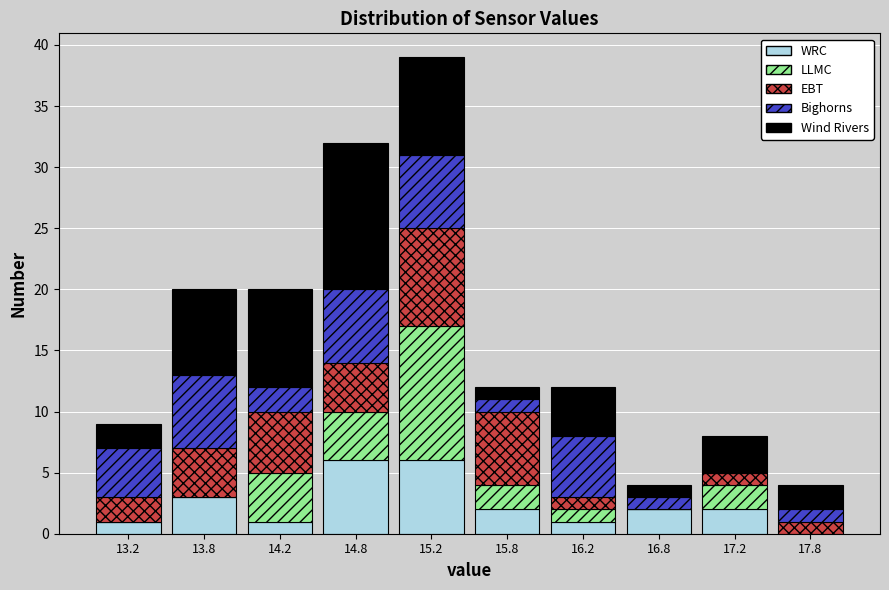

Reading left to right, list every stacked bar in this chart as the range it spans on the x-axis followed by its total height. The values are not printed on the chart, so give them approximately, as read against the axis.

13.0 to 13.5: 9
13.5 to 14.0: 20
14.0 to 14.5: 20
14.5 to 15.0: 32
15.0 to 15.5: 39
15.5 to 16.0: 12
16.0 to 16.5: 12
16.5 to 17.0: 4
17.0 to 17.5: 8
17.5 to 18.0: 4